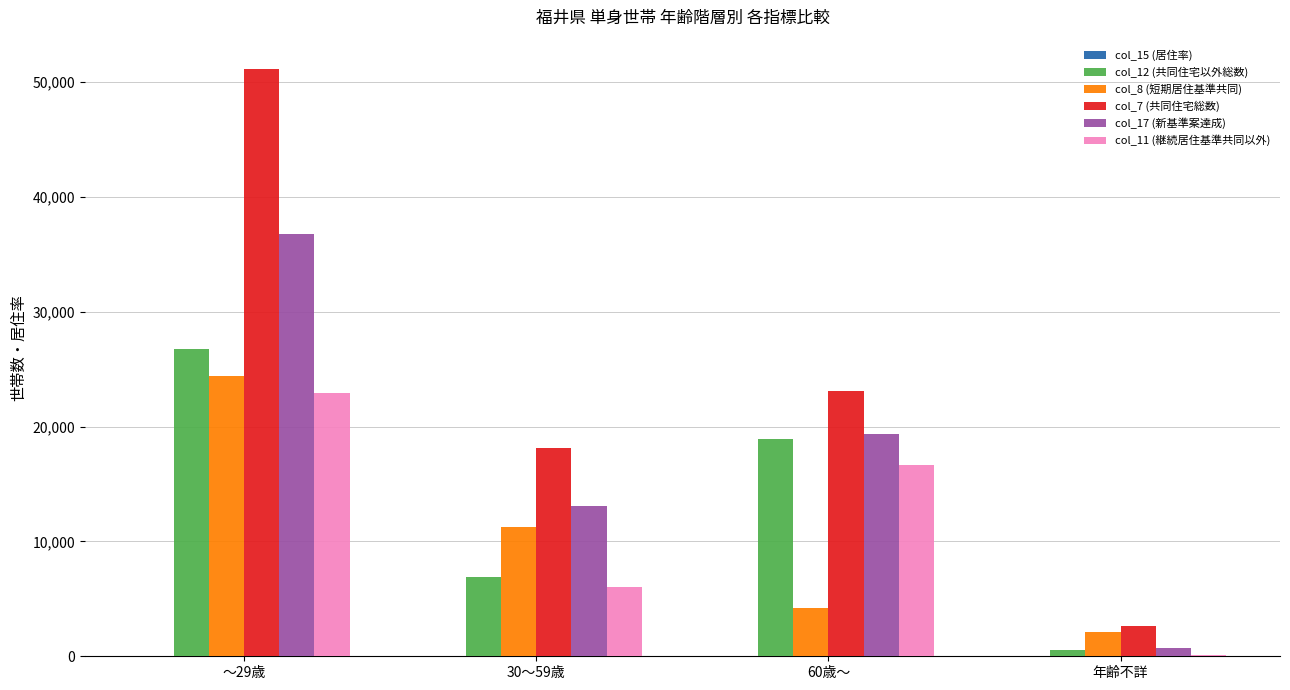

Is the value of col_7 (共同住宅総数) at 30～59歳 greater than the value of col_11 (継続居住基準共同以外) at 年齢不詳?

Yes